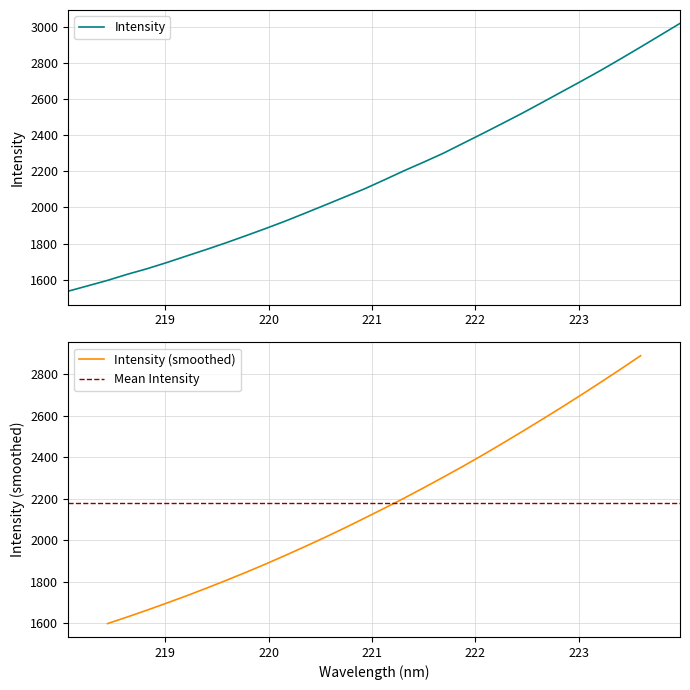

List the labels in order of value, smallest first.

218.0596, 218.2508, 218.442, 218.6332, 218.8244, 219.0156, 219.2067, 219.3979, 219.589, 219.7801, 219.9712, 220.1623, 220.3533, 220.5444, 220.7354, 220.9264, 221.1174, 221.3083, 221.4993, 221.6902, 221.8812, 222.0721, 222.263, 222.4538, 222.6447, 222.8355, 223.0264, 223.2172, 223.408, 223.5987, 223.7895, 223.9802